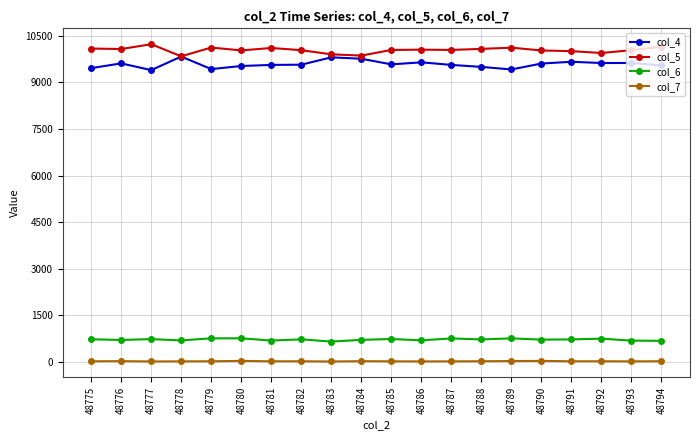

True or false: col_5 and col_7 intersect in this chart.

False